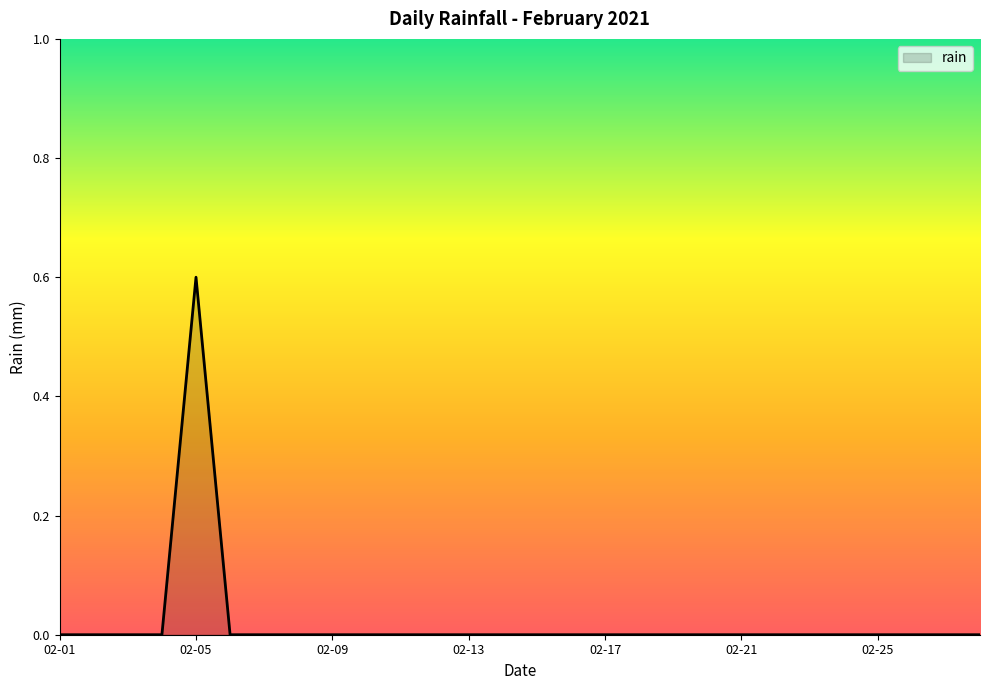

What is the difference between the maximum and minimum values?

0.6